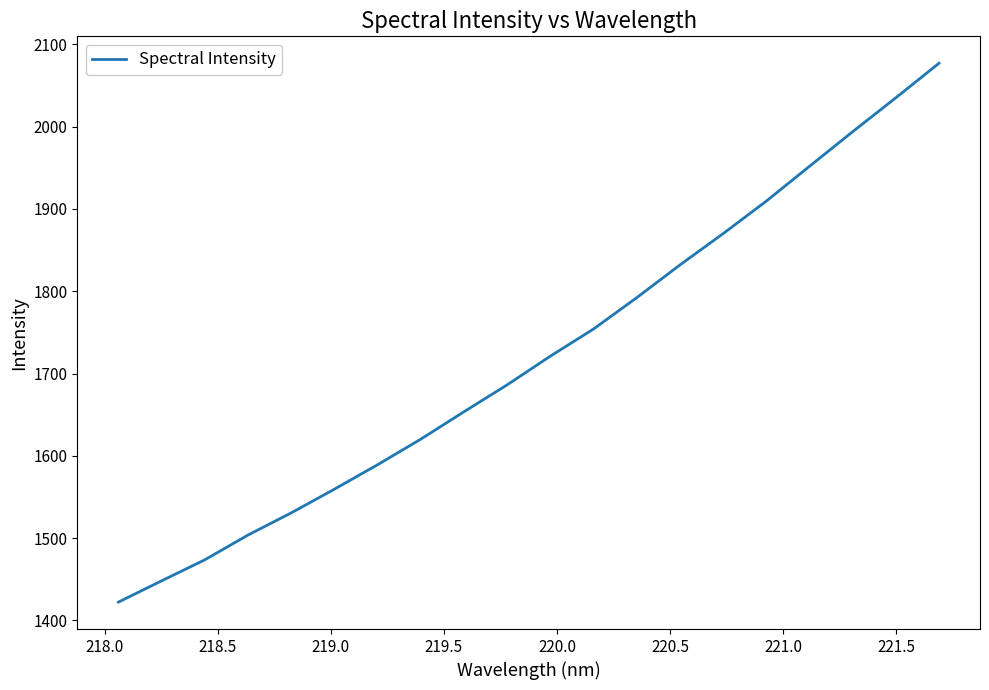

What is the smallest value displayed?

1422.3